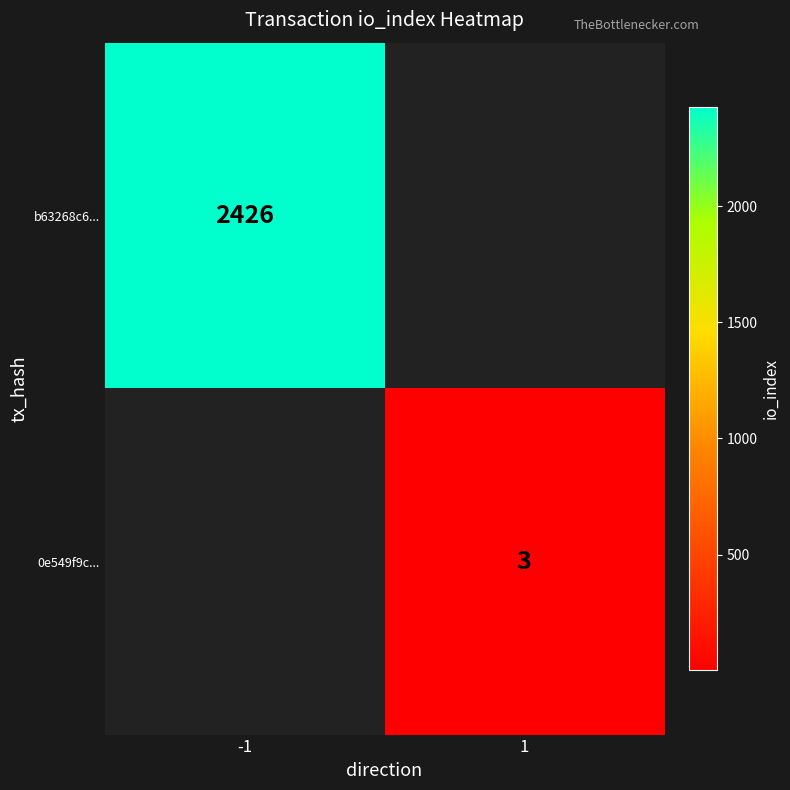

The b63268c6... series shows 2426 at -1. True or false?

True